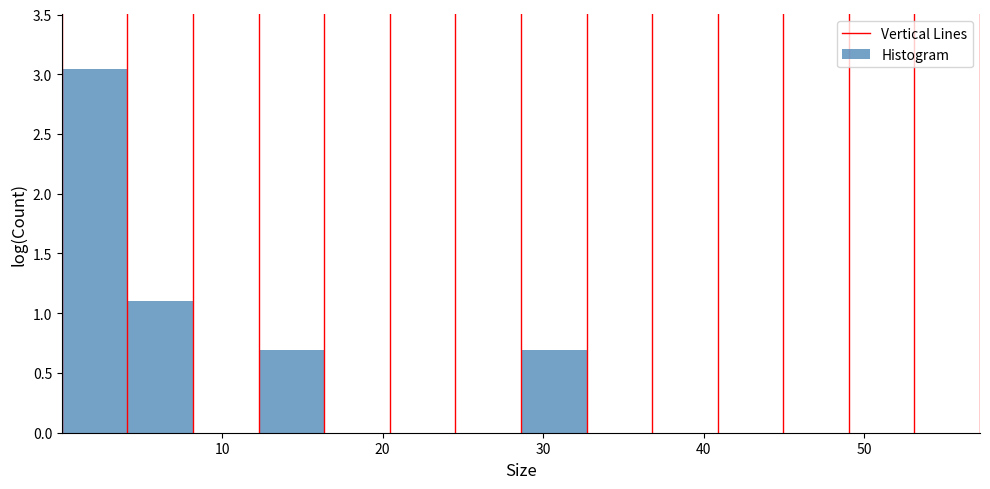

Reading left to right, list every bar in this chart as the range it spans on the x-axis followed by its height. Neither the bar edges nor the heights are printed on the chart, so give them approximately, as read against the axes.

0 to 4: 3.05
4 to 8: 1.10
8 to 12: 0
12 to 16: 0.70
16 to 20: 0
20 to 25: 0
25 to 29: 0
29 to 33: 0.70
33 to 37: 0
37 to 41: 0
41 to 45: 0
45 to 49: 0
49 to 53: 0
53 to 57: 0